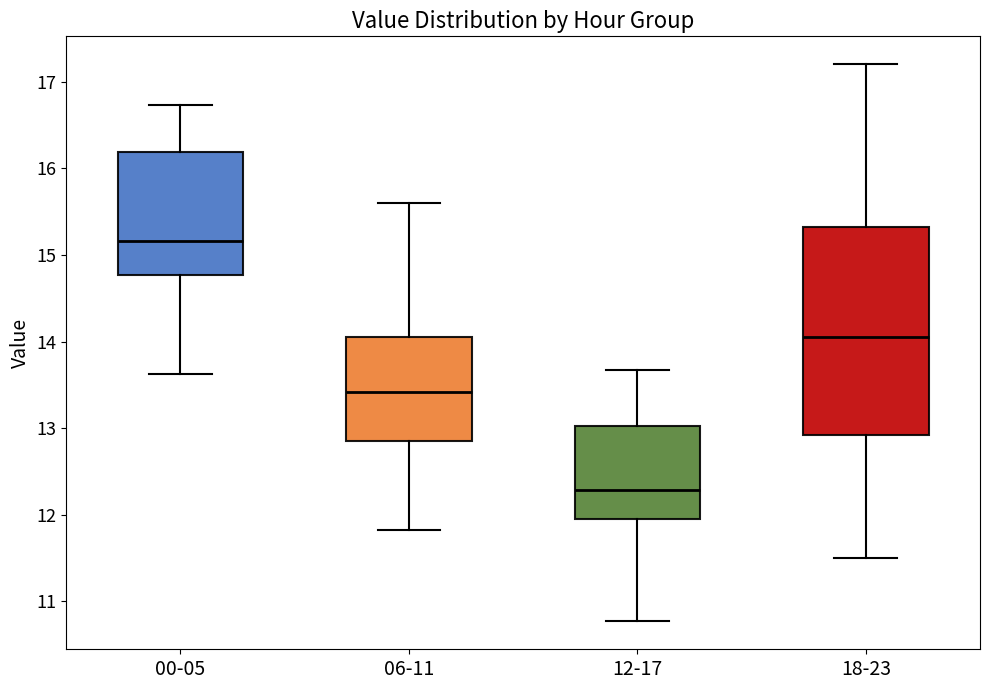

Which box is the tallest, from its lower edge to its upper edge?

18-23